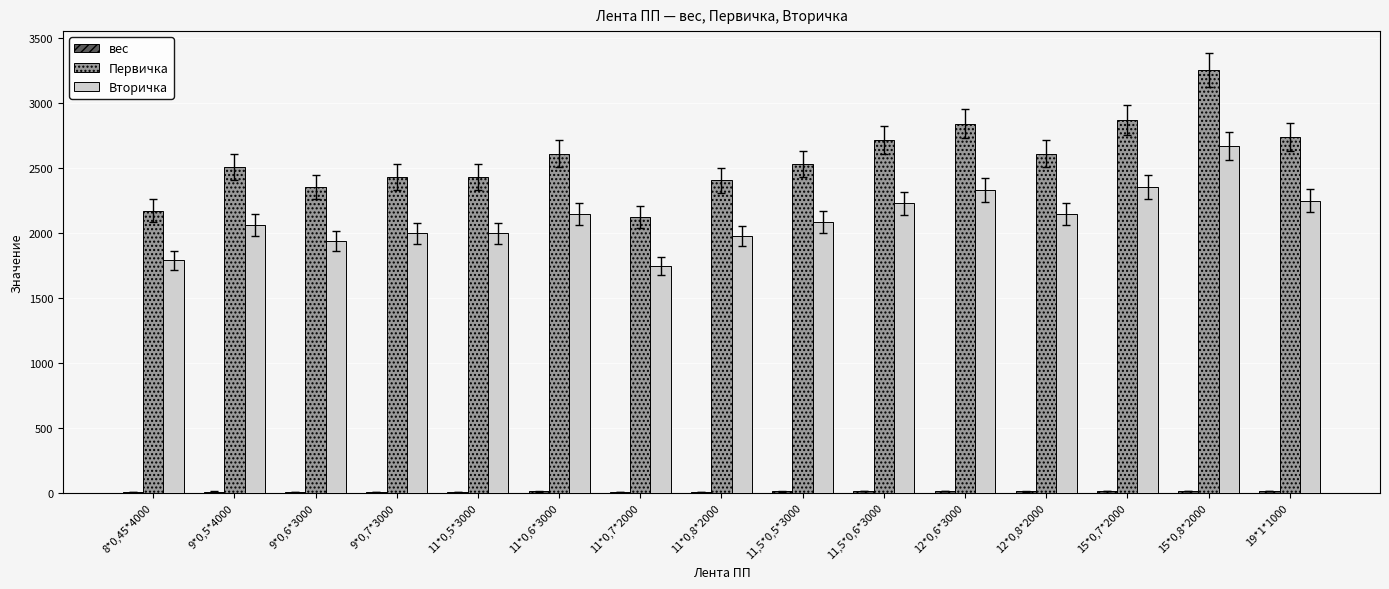

The value of Первичка at 11,5*0,6*3000 is 2712.0. True or false?

True